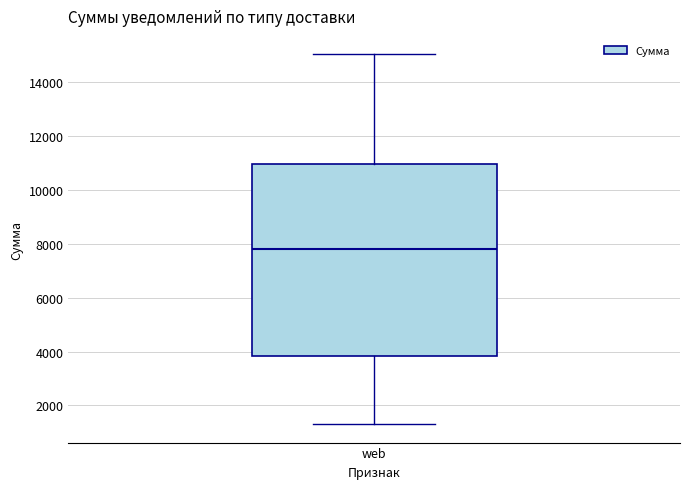

Transcribe this box plot: give where the median line is, the range the box spans, and where the two whiskers end, as read against the y-axis. The values are not printed on the chart, so give them approximately, as read against the axis.

median 7800, box 3800 to 11000, whiskers 1400 to 15000